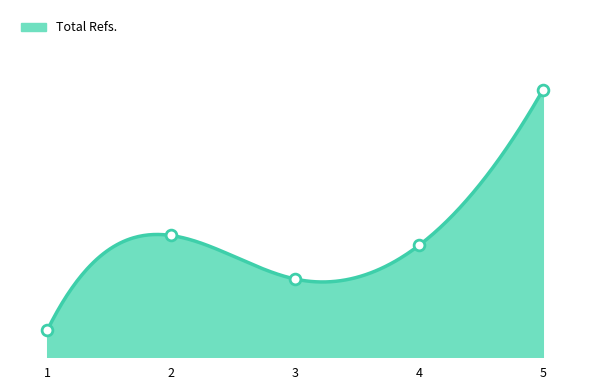

What is the change in value from 3 to 5?

+1836